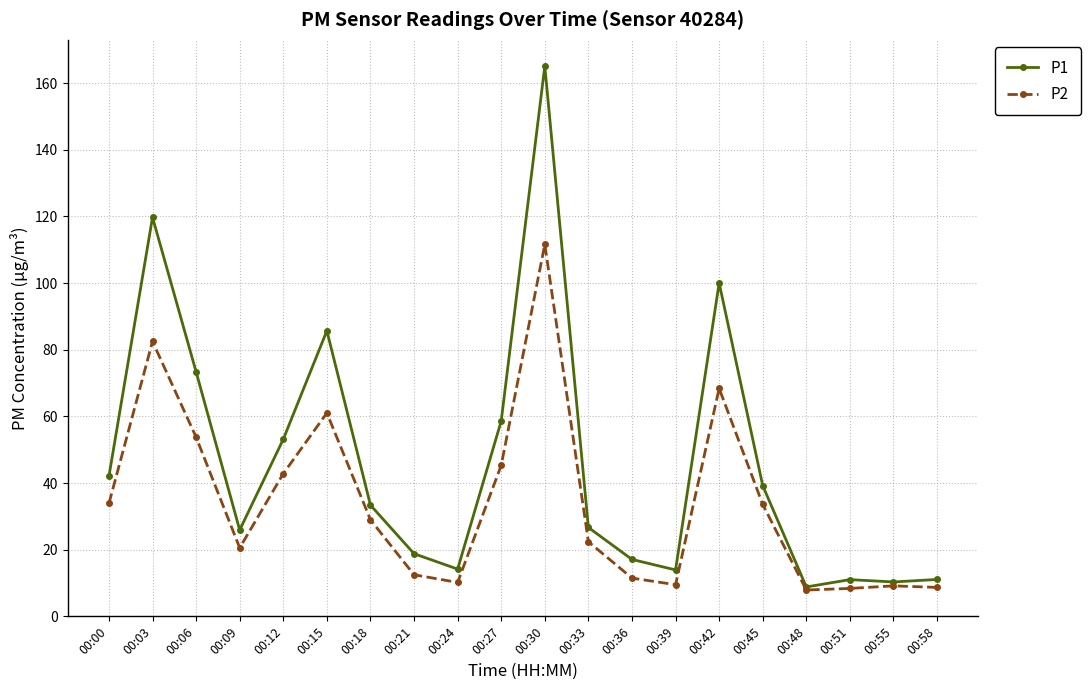

How many categories are shown in the chart?

20